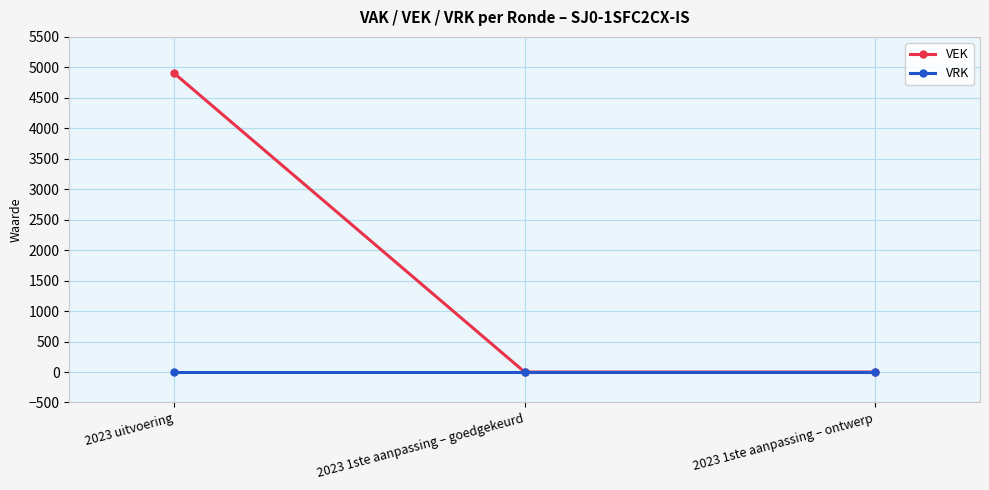

What are all the series names shown in the legend?

VEK, VRK